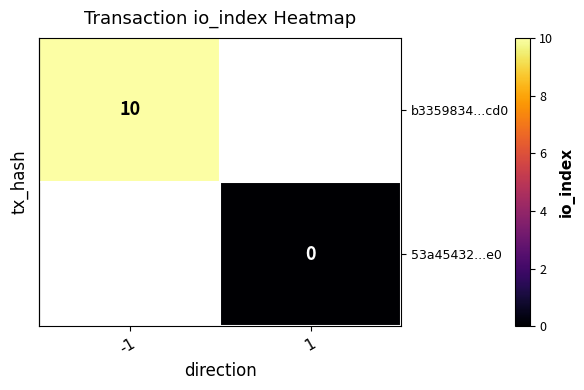

How many distinct data groups are displayed?

2